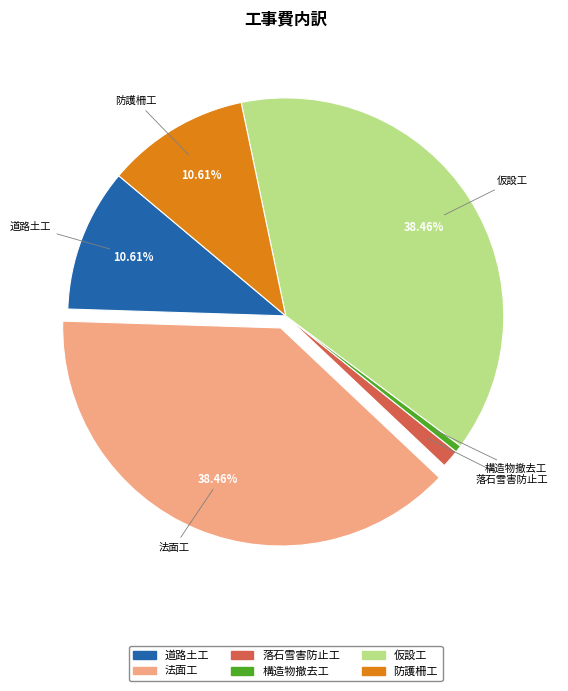

Which has a higher value, 防護柵工 or 仮設工?

仮設工